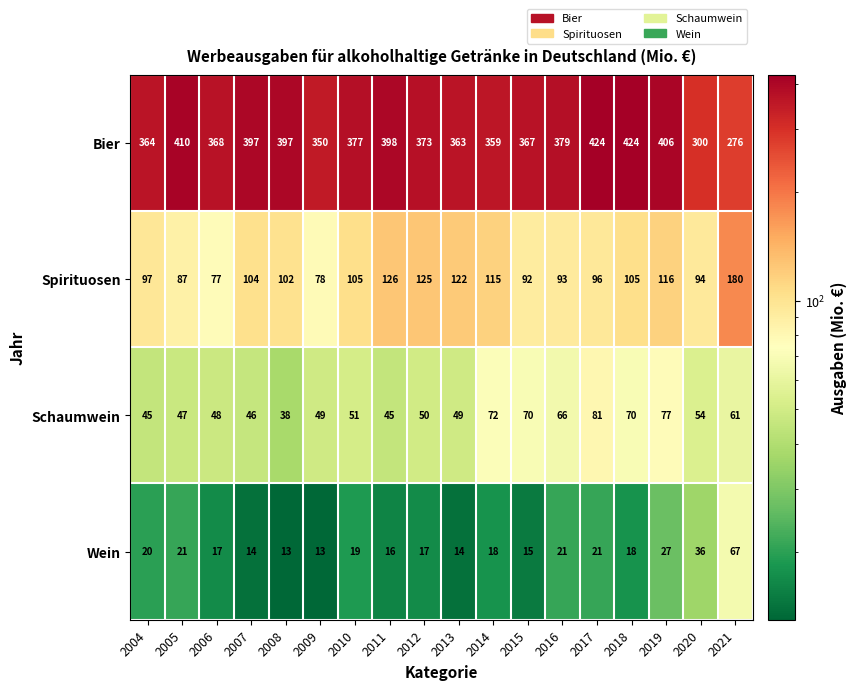

Which series has the largest range (max minus min)?

Bier